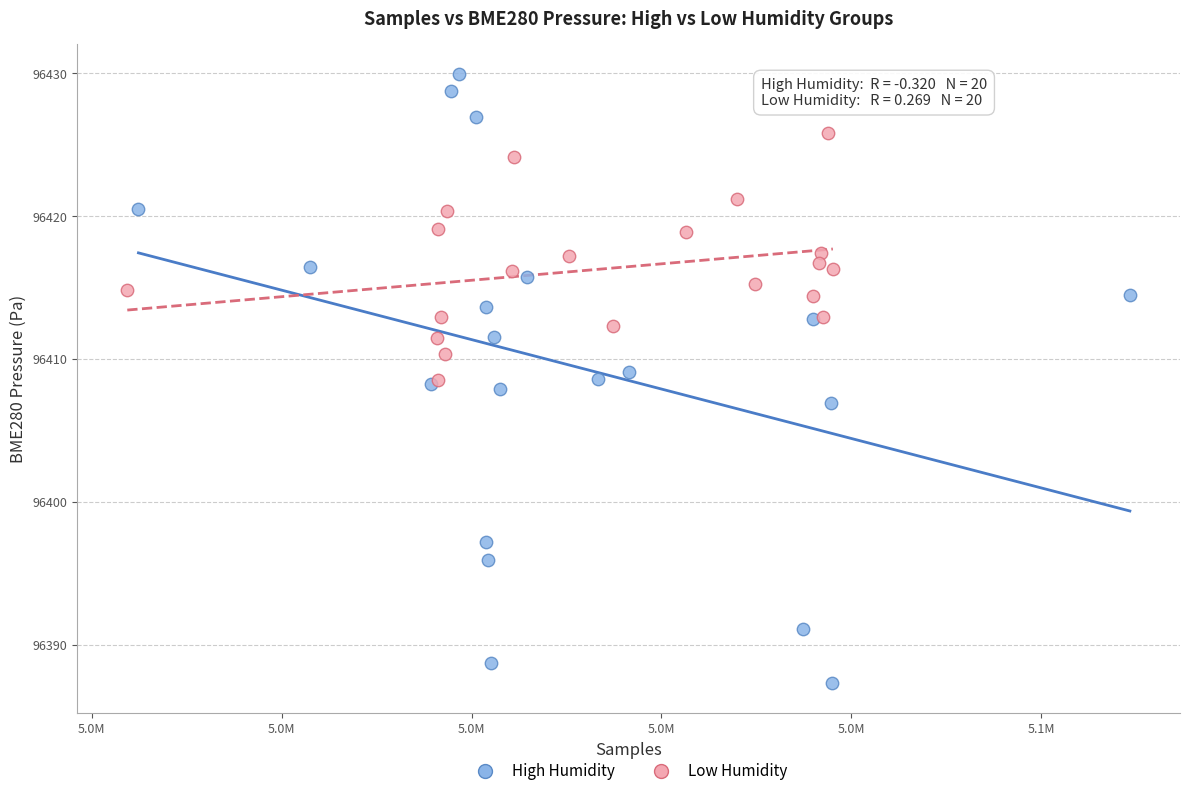

Which series reaches the minimum Y coordinate?

High Humidity